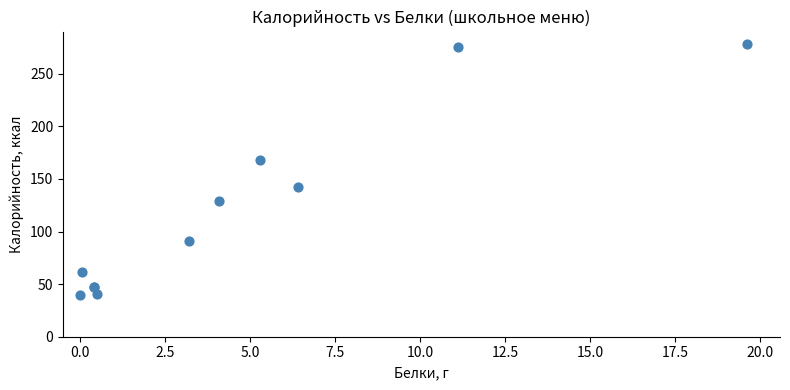

What Y value in the scatter plot is closest to 159?

167.7